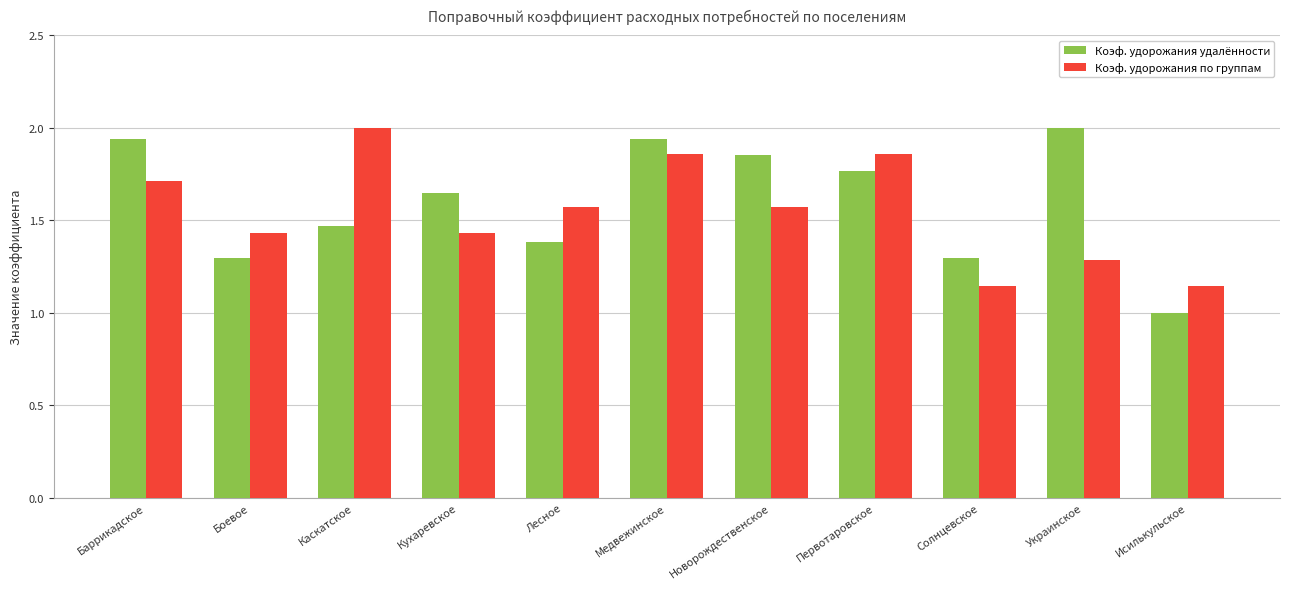

Are the bars horizontal?

No